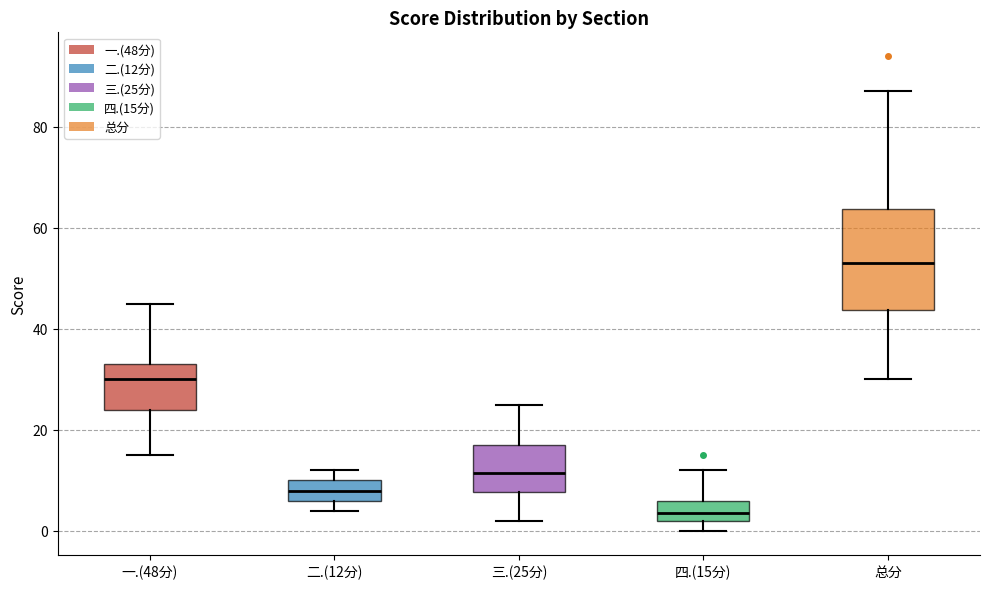

Reading left to right, read every box against the y-axis: the position of its median line, the range the box covers, and the ends of its whiskers. The values are not printed on the chart, so give them approximately, as read against the axis.

一.(48分): median 30, box 24 to 34, whiskers 16 to 46
二.(12分): median 8, box 6 to 10, whiskers 4 to 12
三.(25分): median 12, box 8 to 18, whiskers 2 to 26
四.(15分): median 4, box 2 to 6, whiskers 0 to 12
总分: median 54, box 44 to 64, whiskers 30 to 88